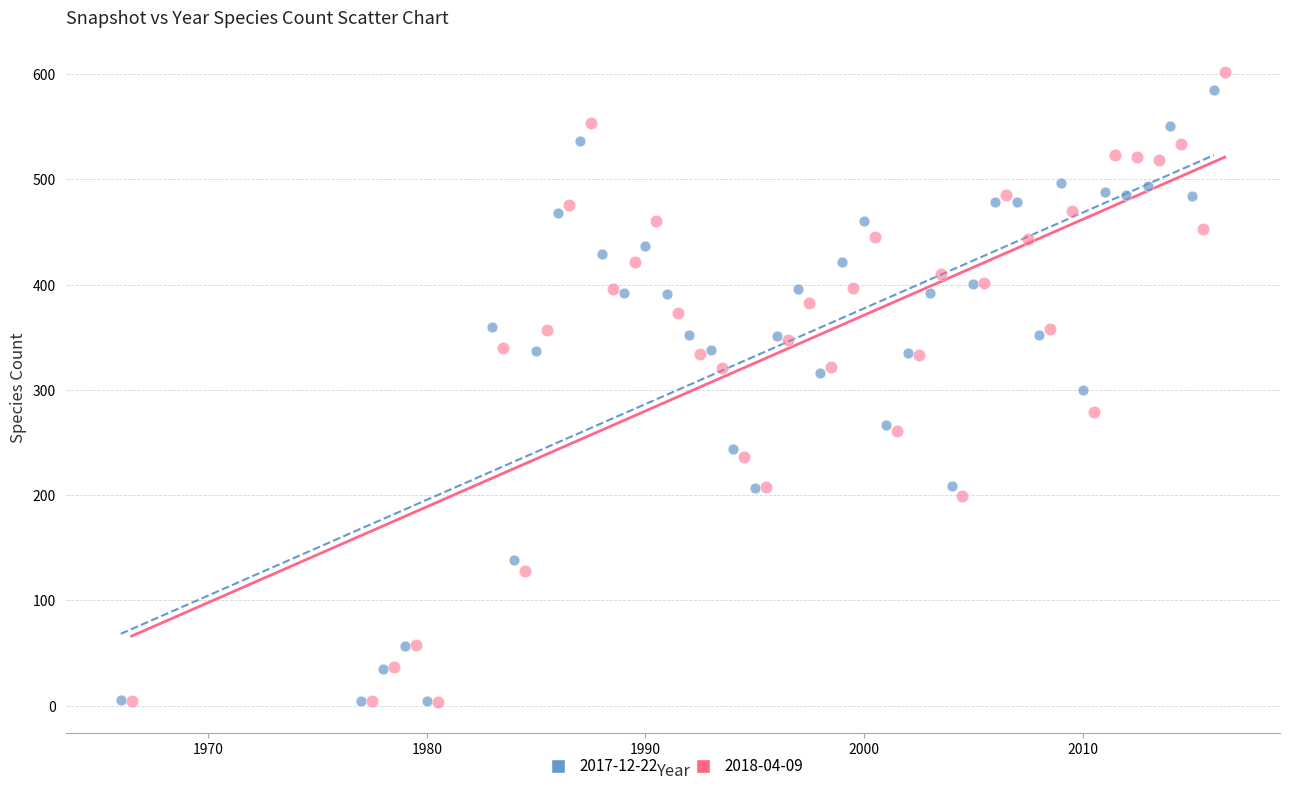

Which series has the widest spread of Y values?

2018-04-09